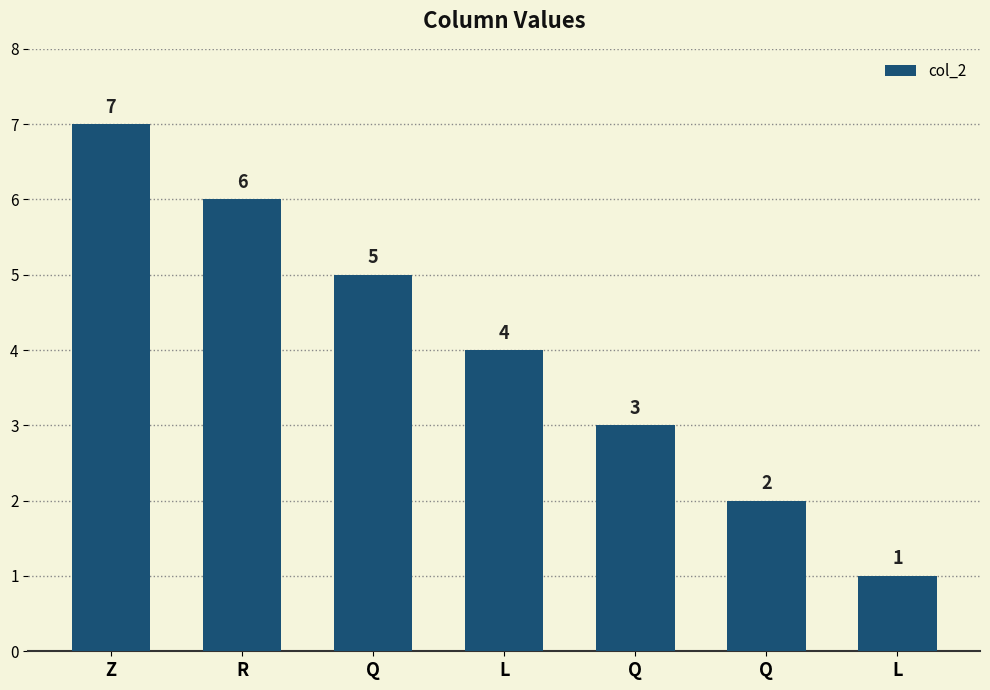

How many series are shown in this chart?

1